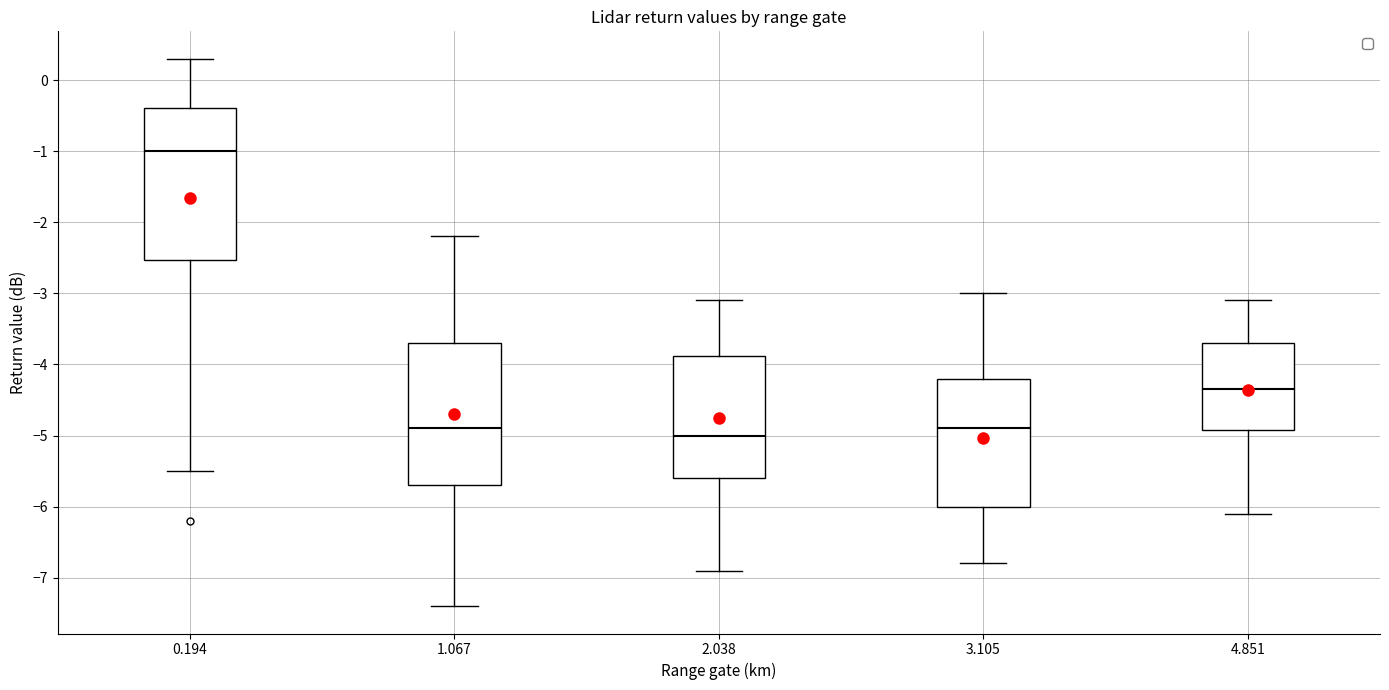

Which box's median line is the highest?

0.194